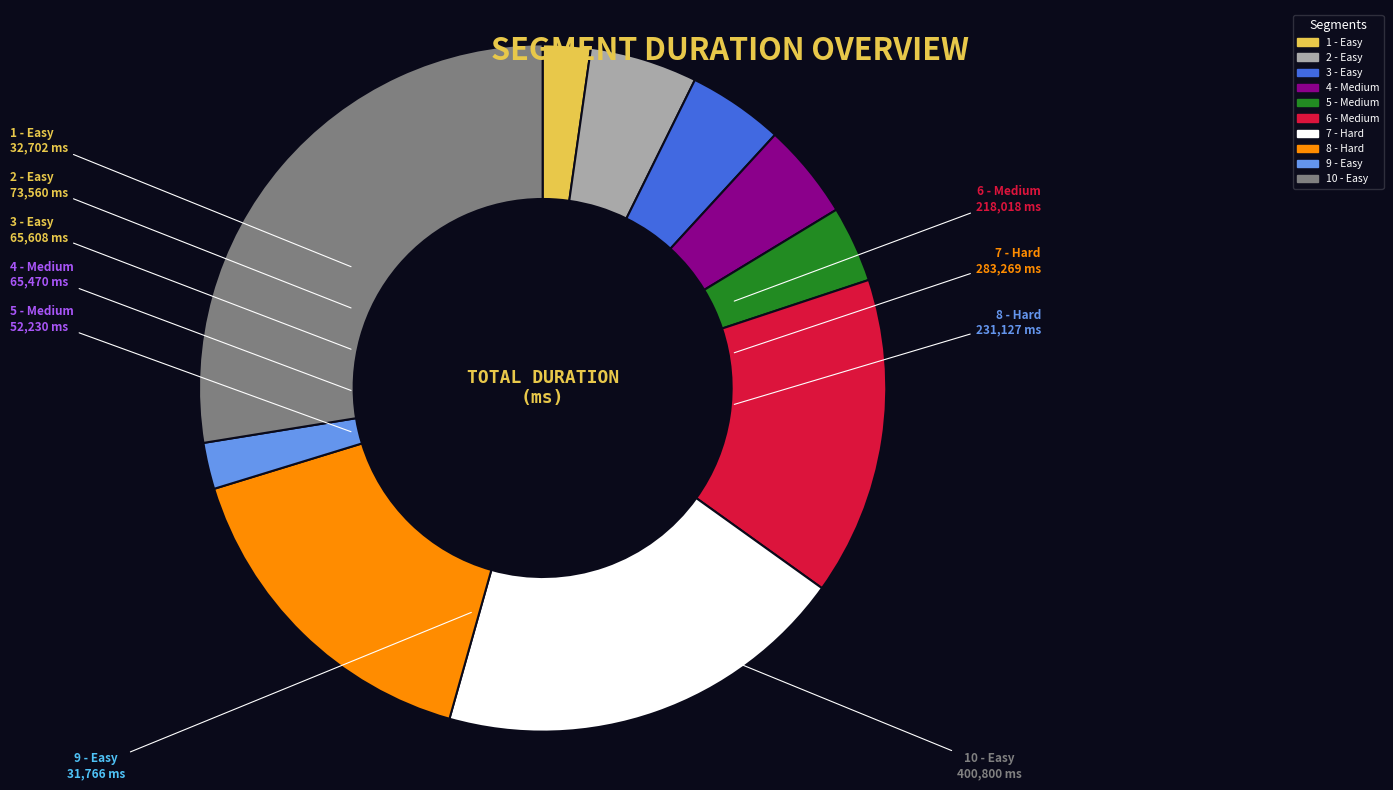

Is it true that 1 - Easy is 2% of the pie?

True